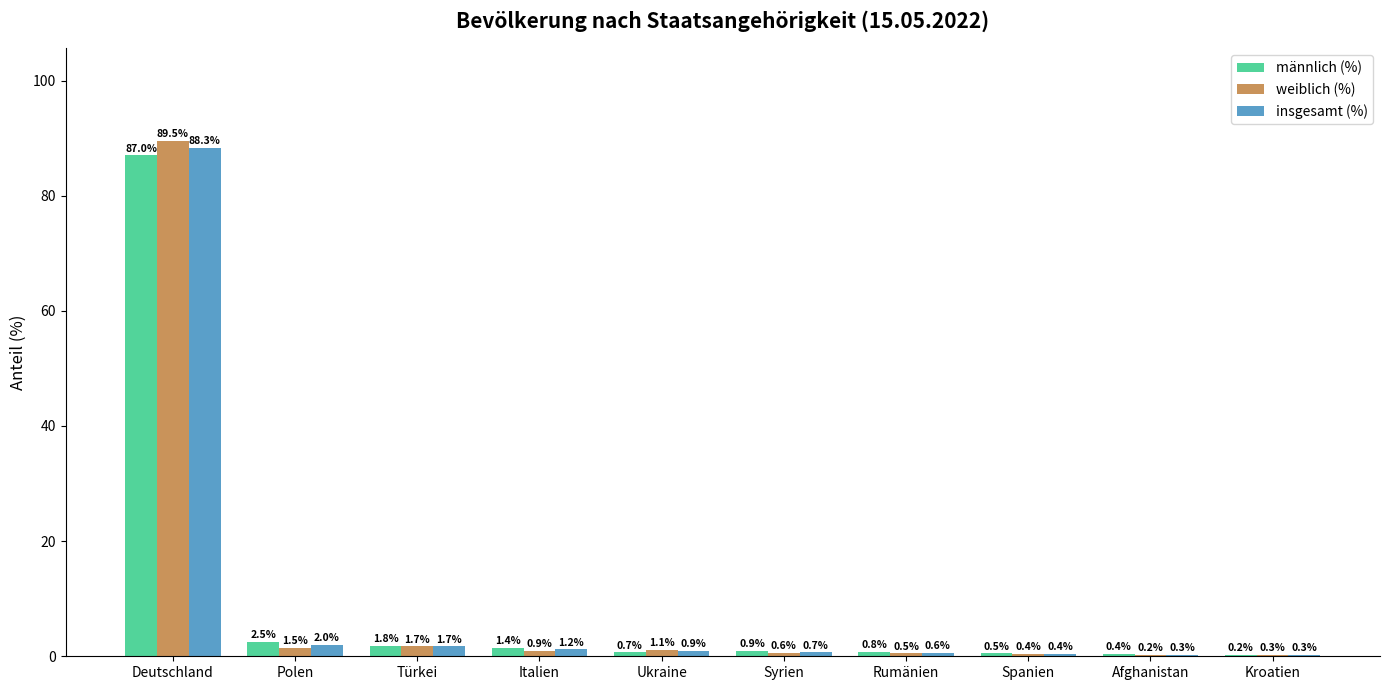

At which category is the sum across all series the highest?

Deutschland